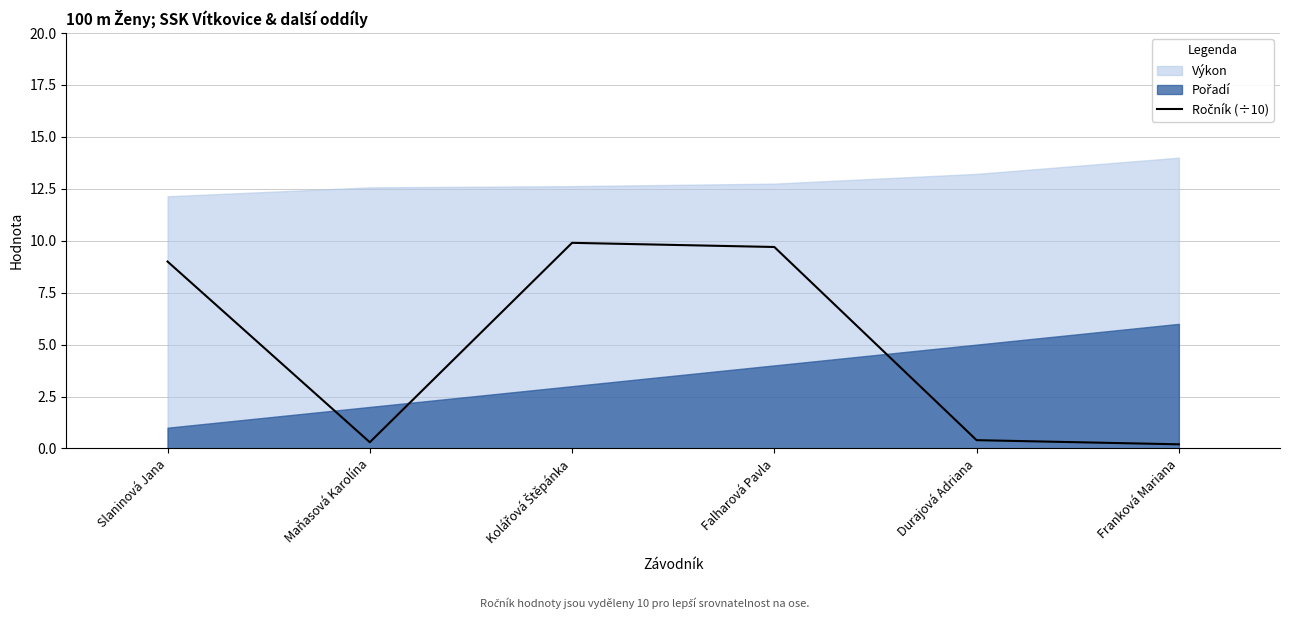

Which label corresponds to the largest value in the chart?

Kolářová Štěpánka